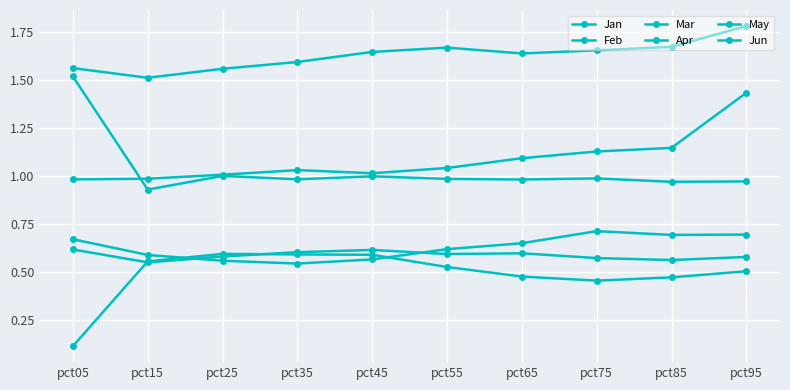

Which series has the largest total across all categories?

Mar